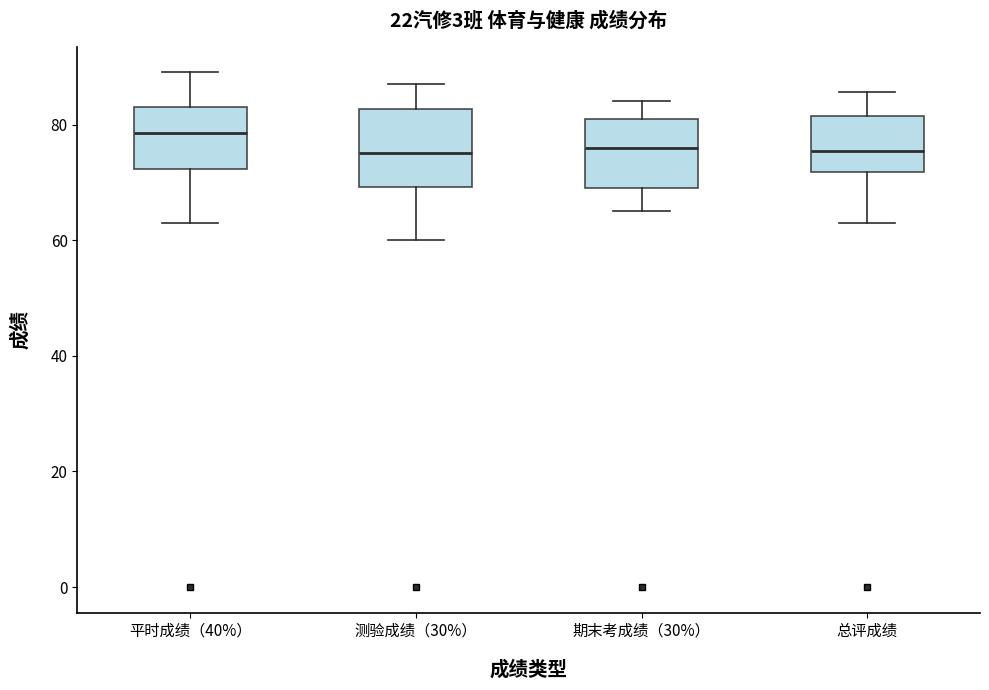

Where is the upper edge of the box for 总评成绩 on the y-axis? The values are not printed on the chart, so give them approximately, as read against the axis.

82